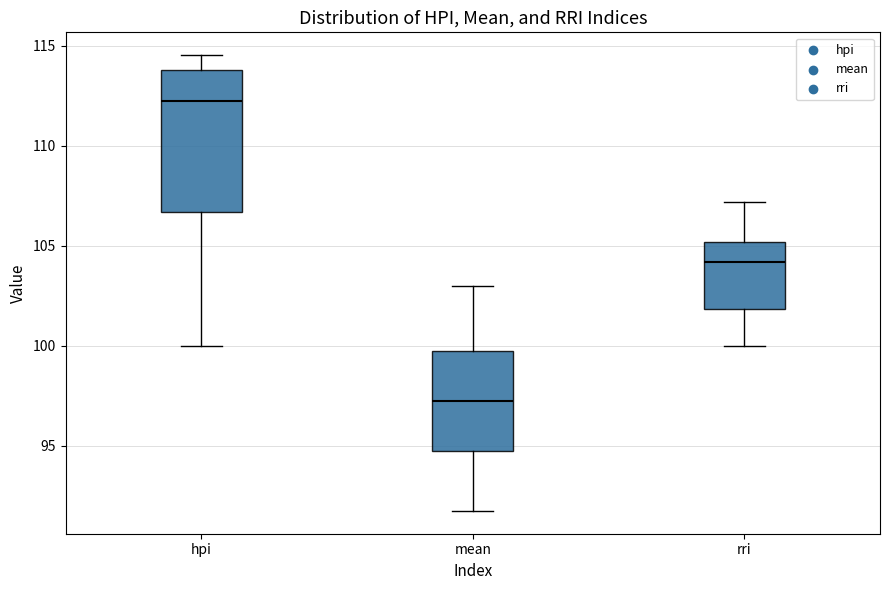

Which box is the tallest, from its lower edge to its upper edge?

hpi